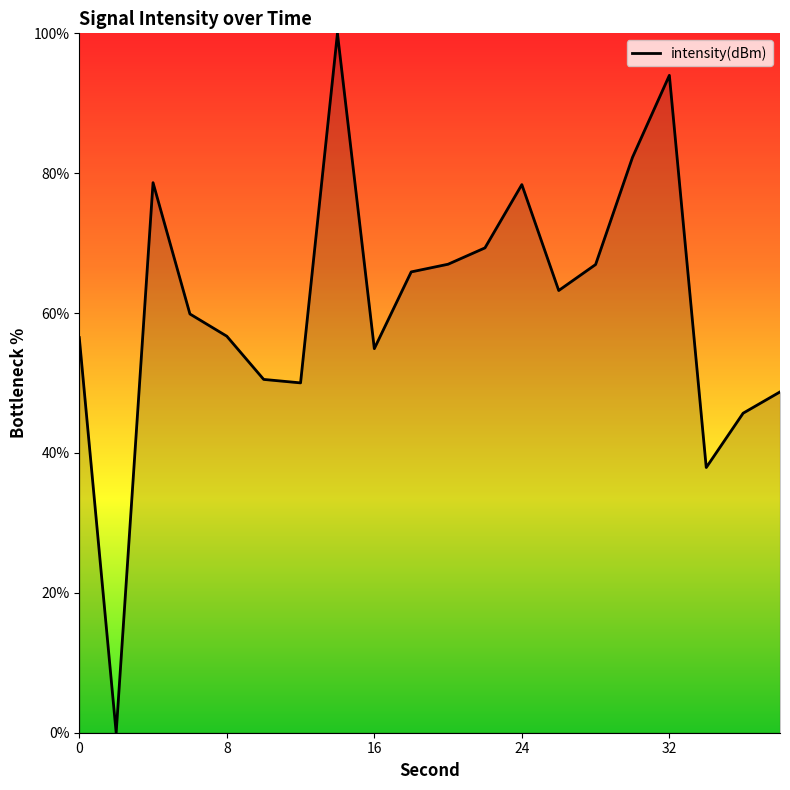

What is the maximum value shown in the chart?

100.0